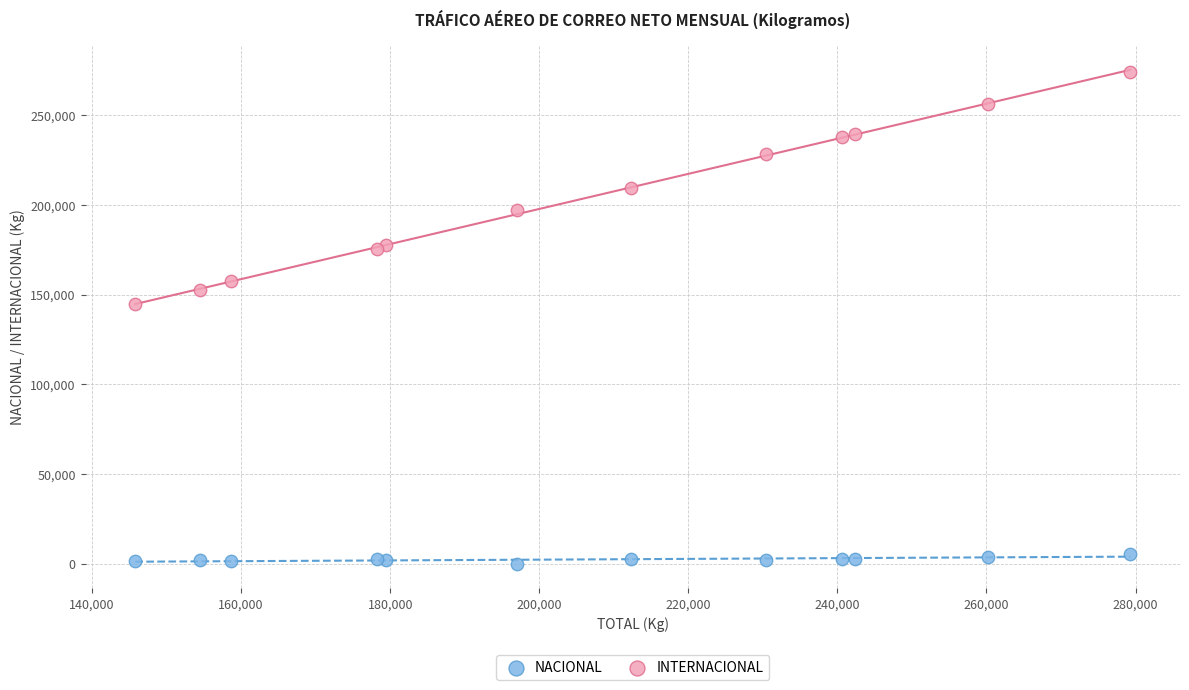

What is the X range (max minus min) for the scatter plot?

133489